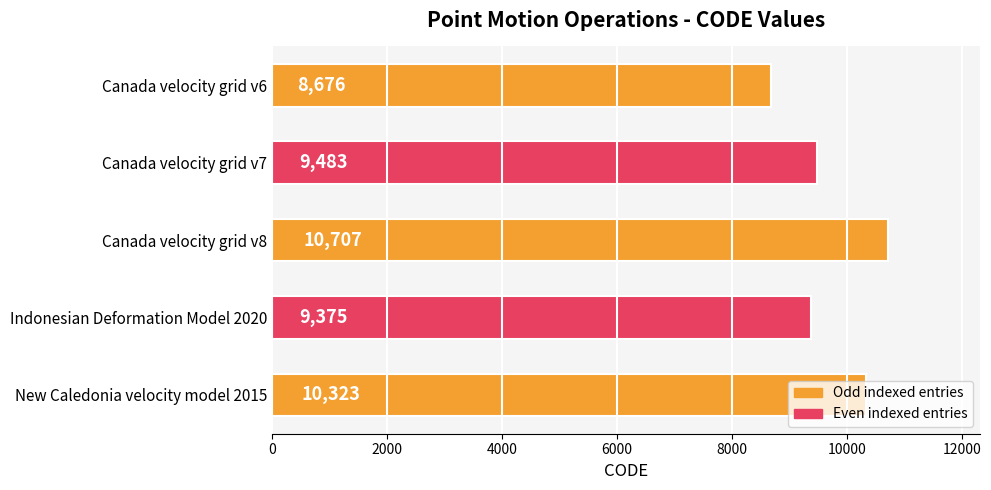

Approximately how many times larger is the value at Canada velocity grid v6 compared to New Caledonia velocity model 2015?

0.8